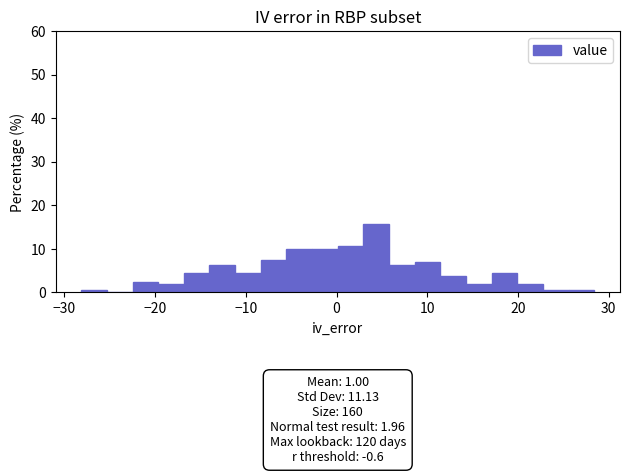

Read against the x-axis, roughly where is the centre of the tallest bar?

4